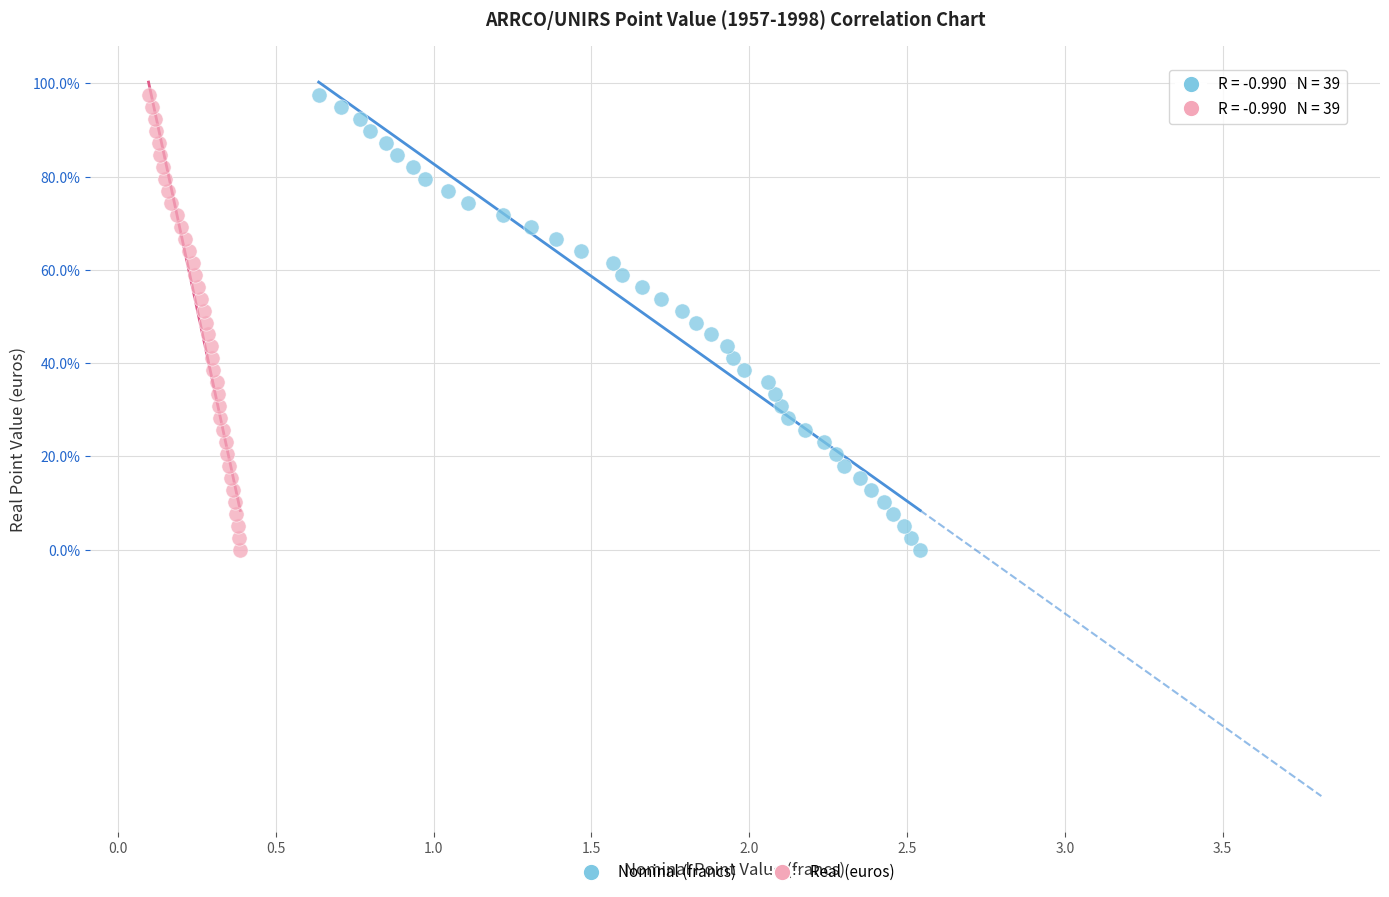

What are all the series names shown in the legend?

Nominal (francs), Real (euros)